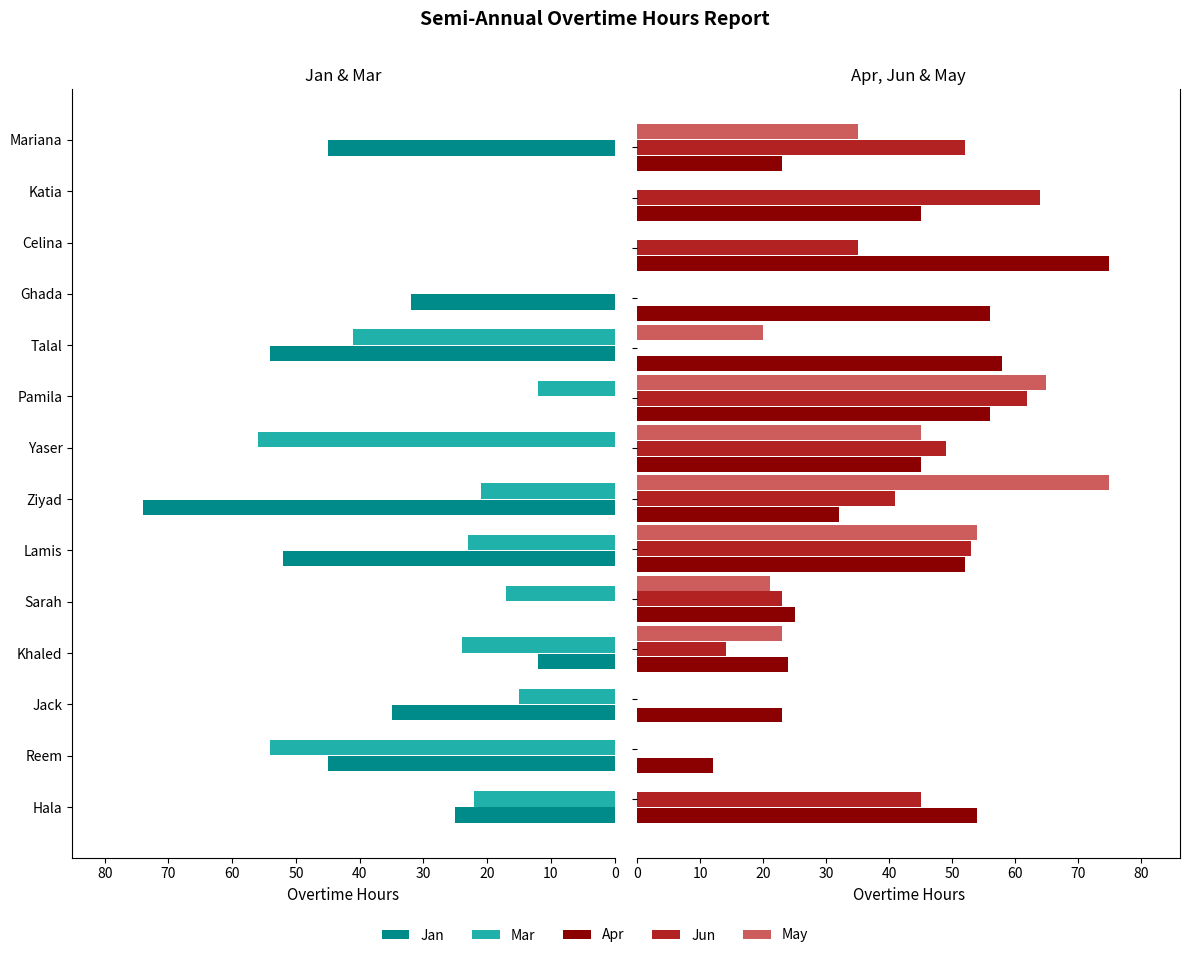

Reading right to left, what are all the values shown in this chart?

Jan: 45	0	0	32	54	0	0	74	52	0	12	35	45	25
Mar: 0	0	0	0	41	12	56	21	23	17	24	15	54	22
Apr: 23	45	75	56	58	56	45	32	52	25	24	23	12	54
Jun: 52	64	35	0	0	62	49	41	53	23	14	0	0	45
May: 35	0	0	0	20	65	45	75	54	21	23	0	0	0